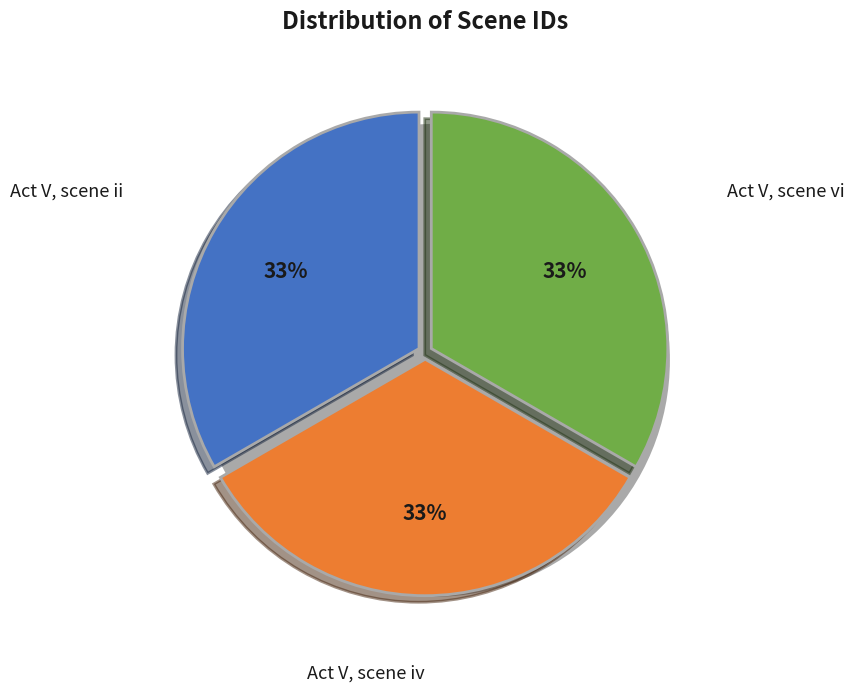

To the nearest percent, what portion does Act V, scene iv represent?

33%